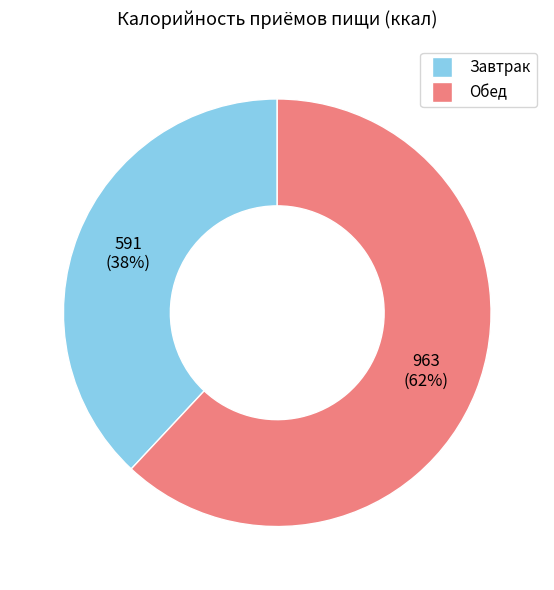

Does any single category account for the majority?

Yes